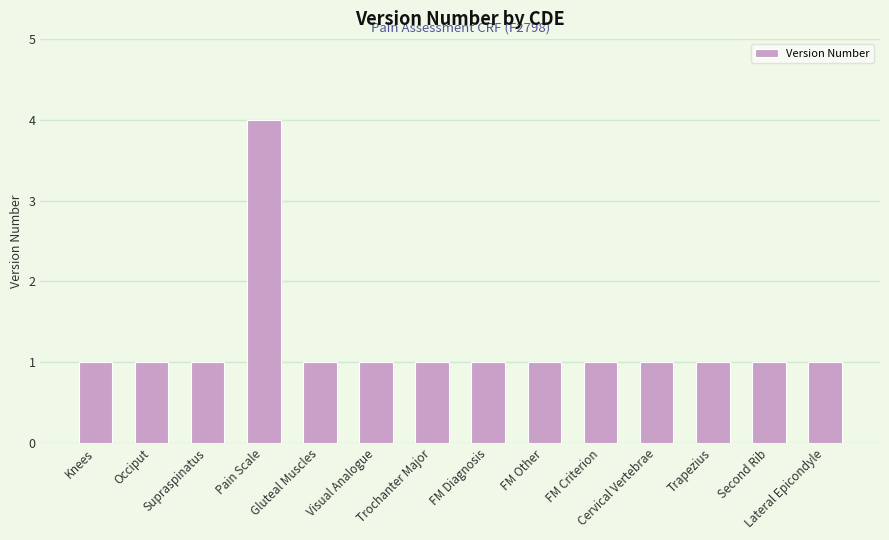

What is the maximum value shown in the chart?

4